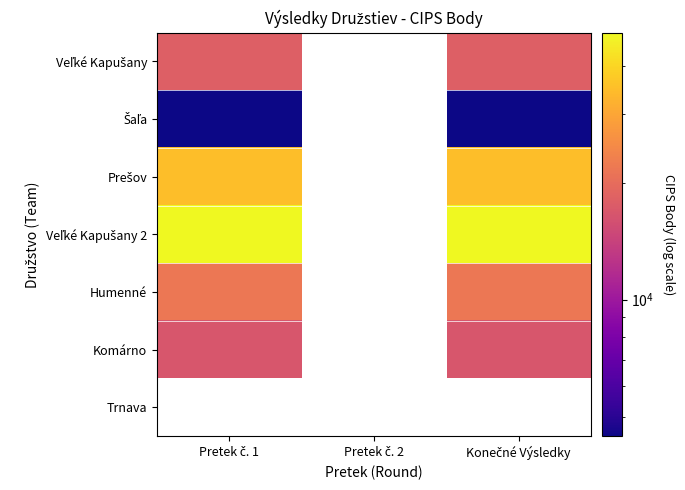

Which has a higher value, Pretek č. 2 or Konečné Výsledky?

Konečné Výsledky